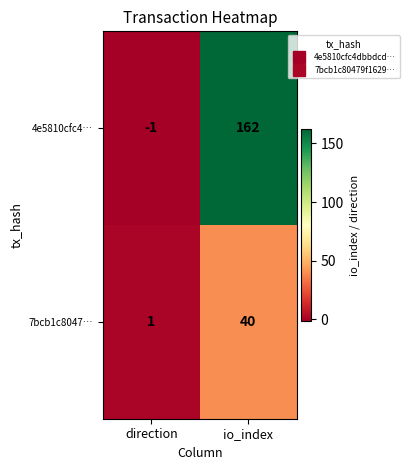

At io_index, list the series in order from largest to smallest.

4e5810cfc4…, 7bcb1c8047…